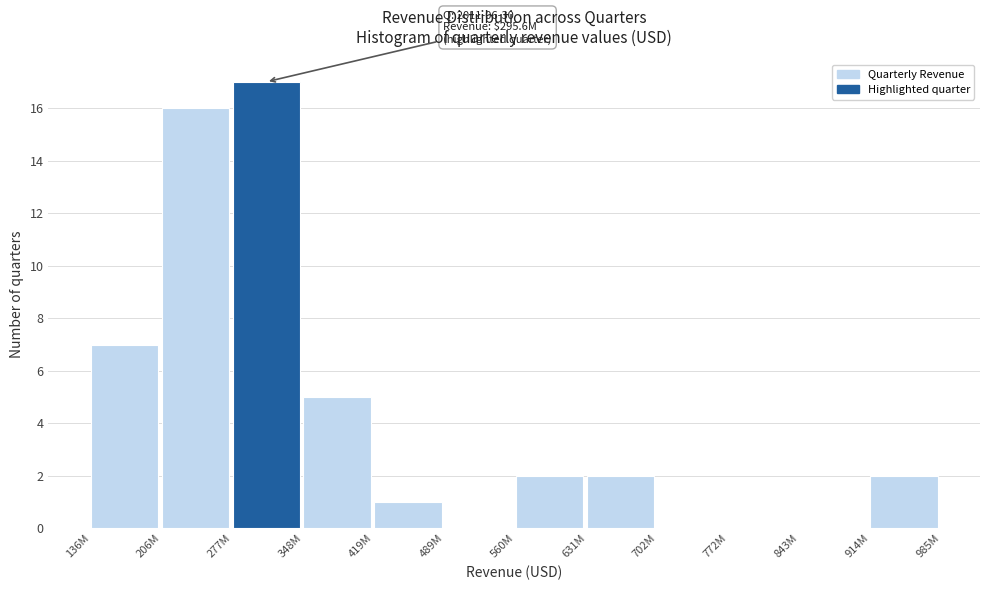

Reading left to right, extract all data points from this chart.

136M=7	206M=16	277M=17	348M=5	419M=1	489M=0	560M=2	631M=2	702M=0	772M=0	843M=0	914M=2